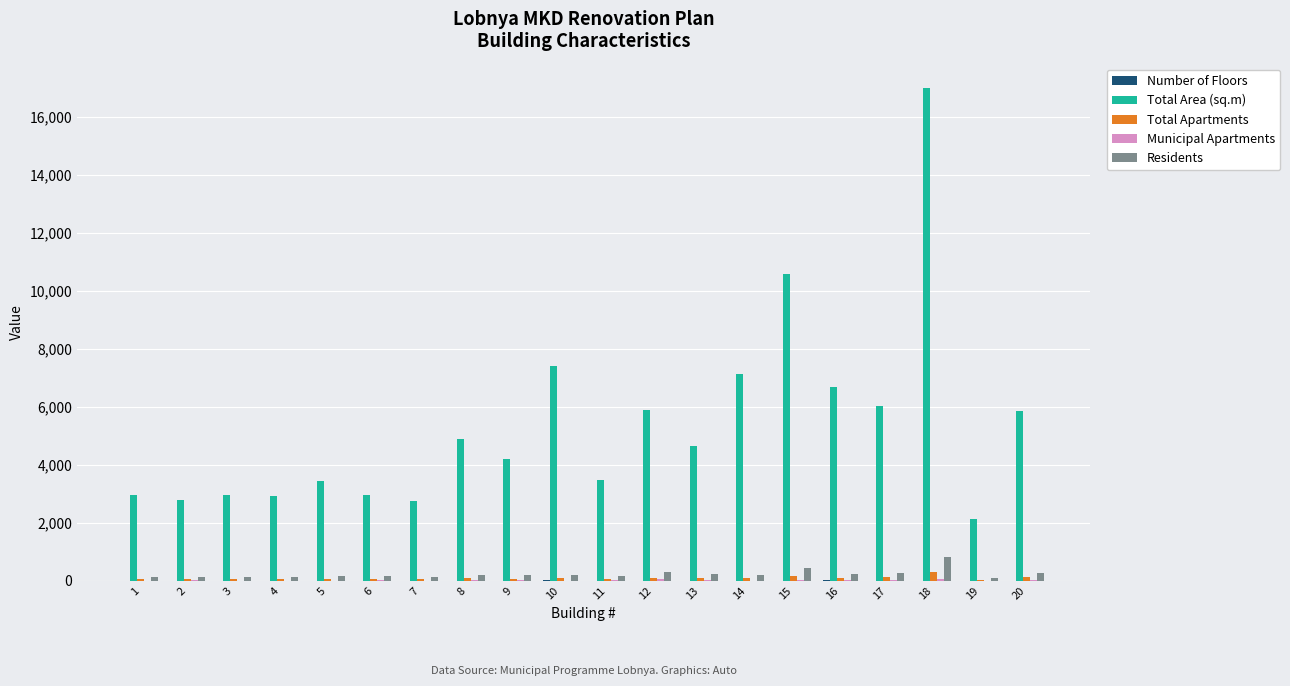

Count the number of data series in this chart.

5